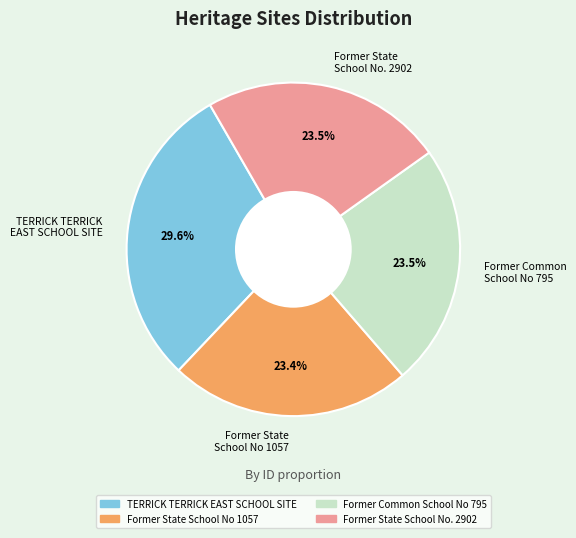

What is the largest slice in the pie chart?

TERRICK TERRICK EAST SCHOOL SITE